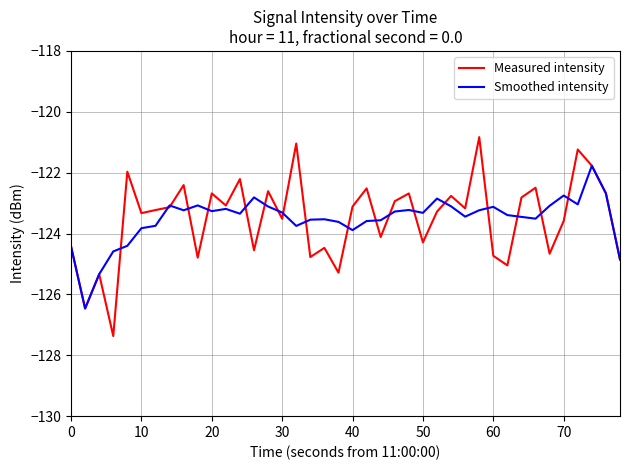

List the series in order of their peak value, highest first.

Measured intensity, Smoothed intensity